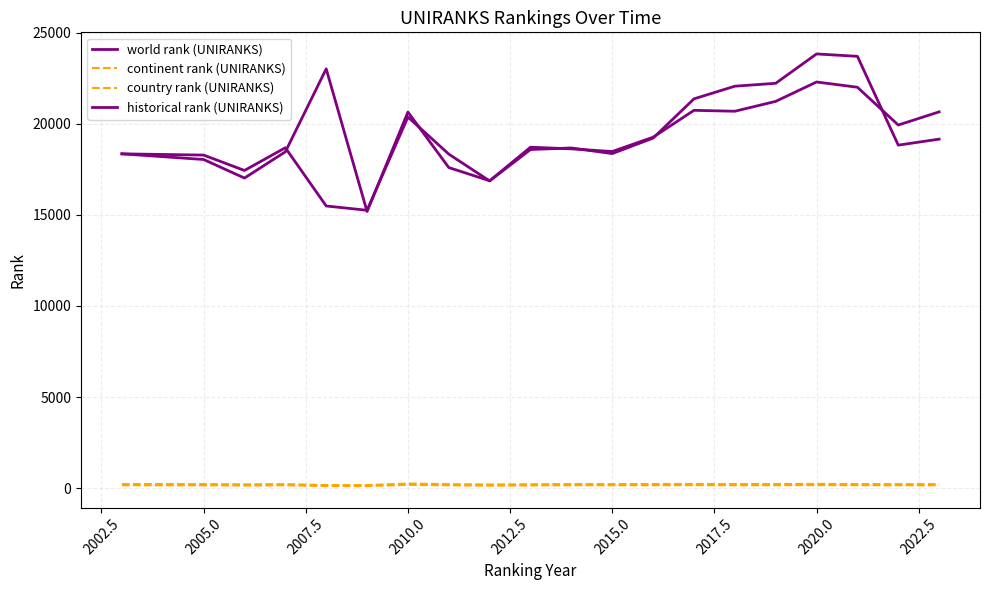

Does the chart have visible grid lines?

Yes